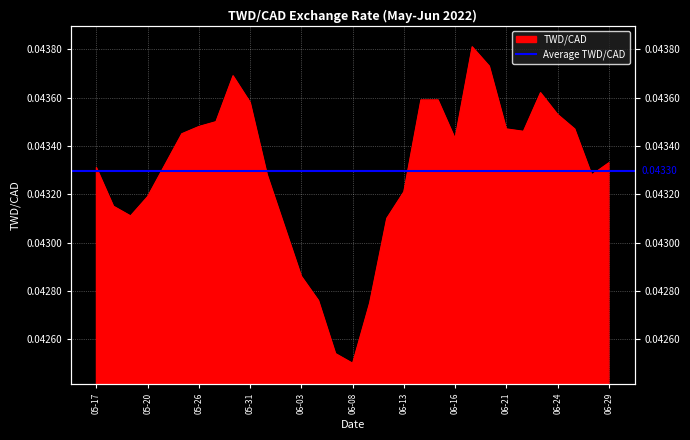

Is it true that the value at 2022-06-20 is 0.0?

True